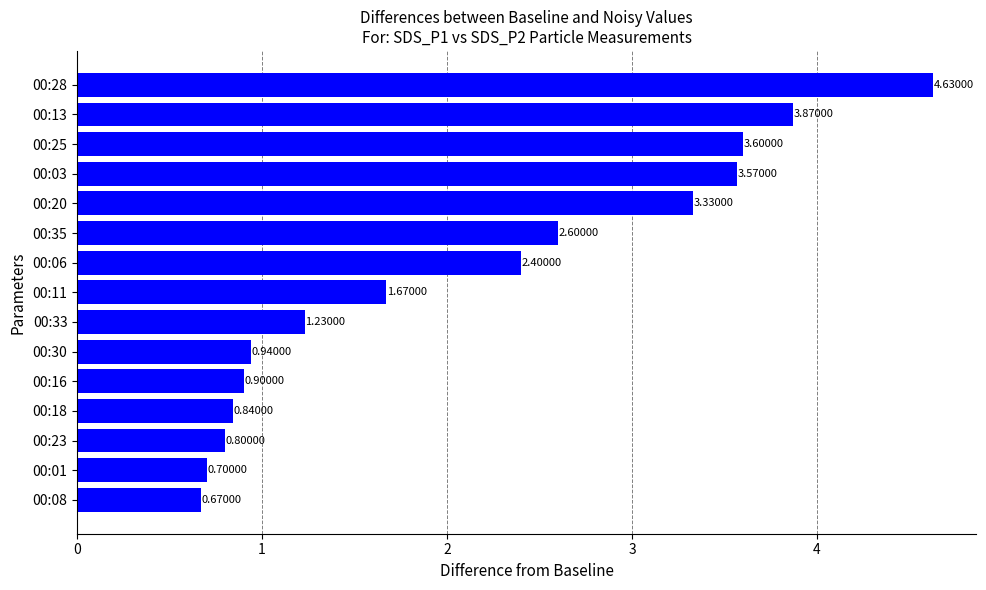

What is the change in value from 00:03 to 00:13?

+0.3